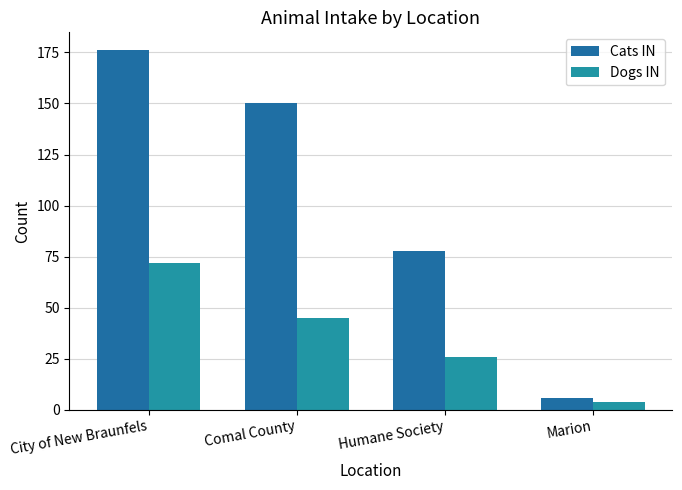

What is the label of the 3rd bar from the right?

Comal County